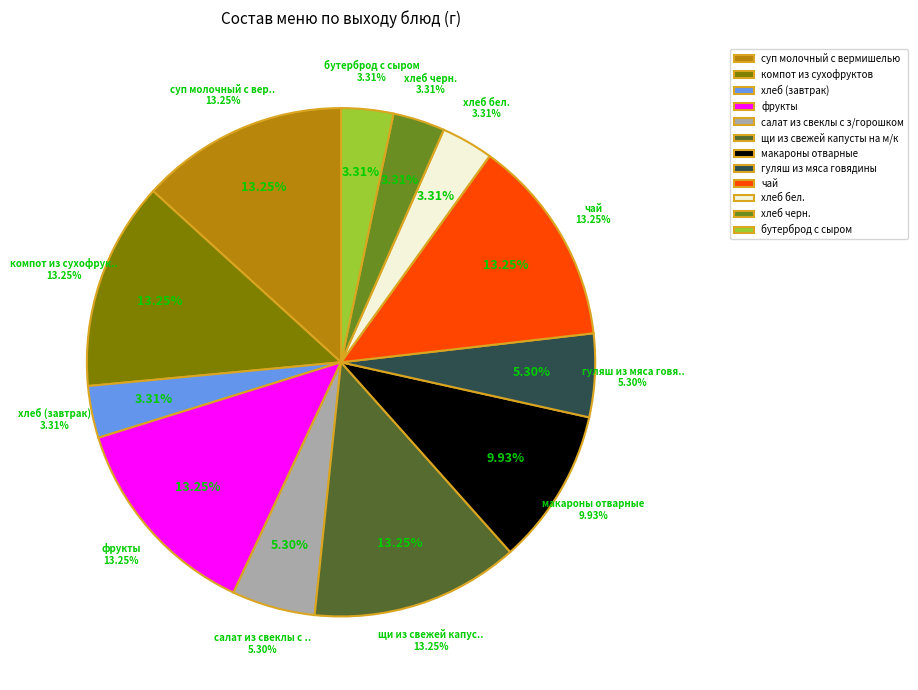

To the nearest percent, what portion does чай represent?

13%